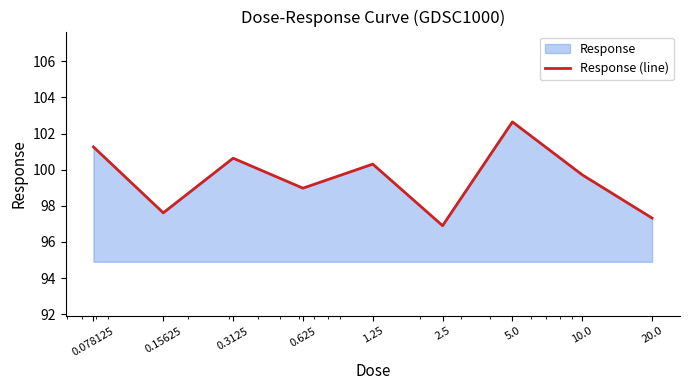

What is the smallest value displayed?

96.9